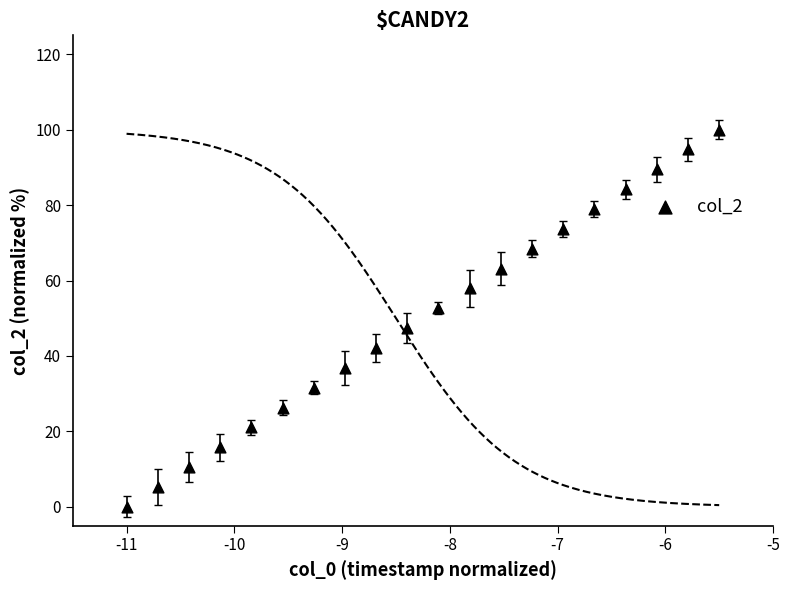

What is the range of X values (max minus min)?

5.5